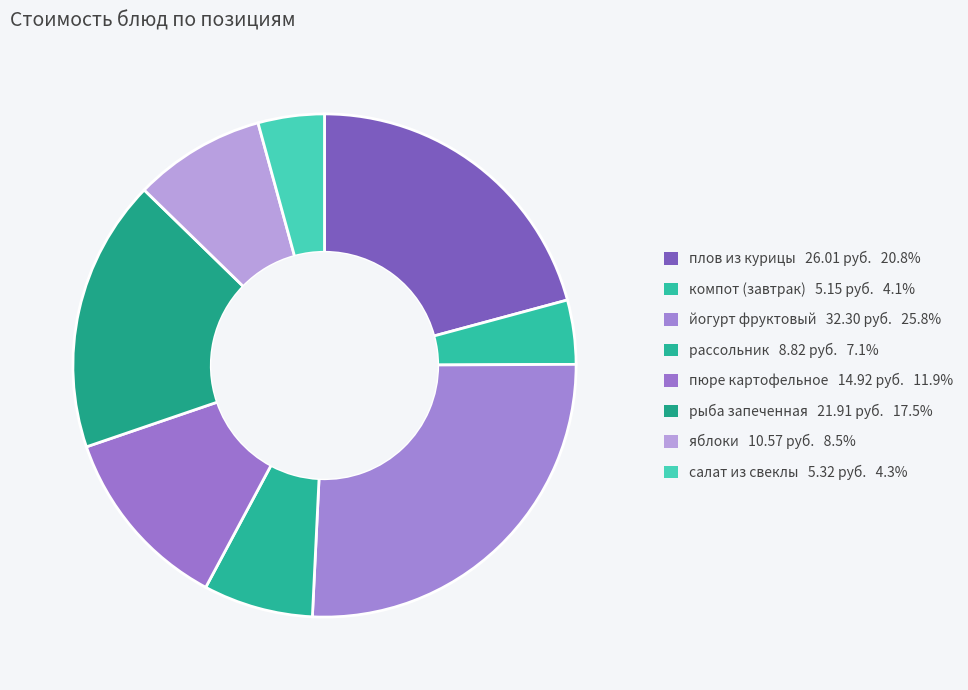

How much of the chart is everything except рыба запеченная?

82.5%